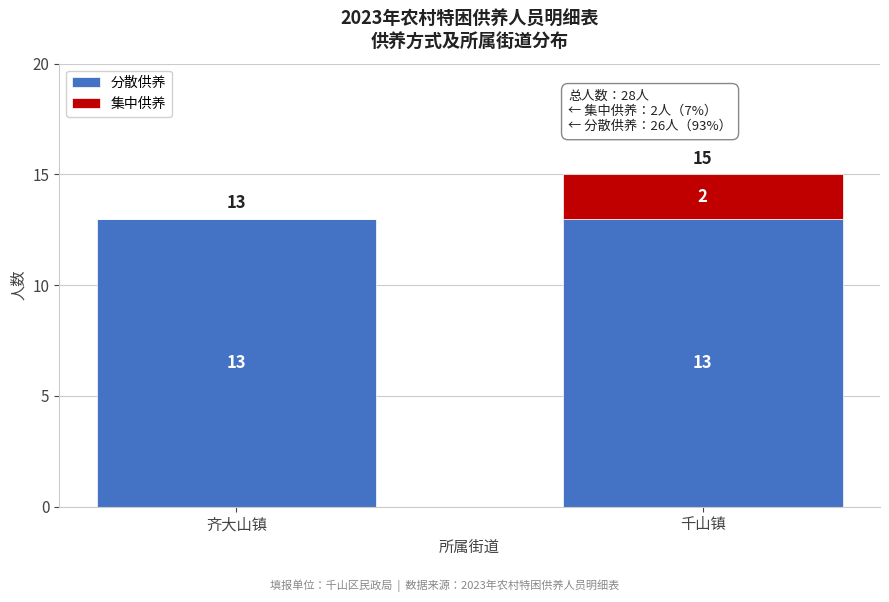

Reading left to right, list the values for the 分散供养 series.

齐大山镇=13	千山镇=13